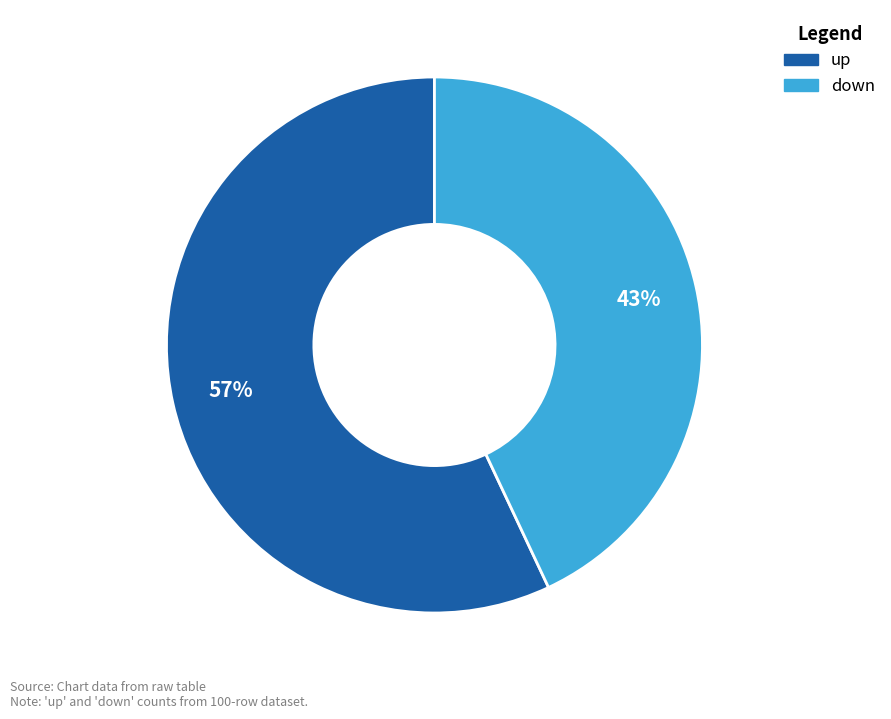

How many segments does this pie chart have?

2